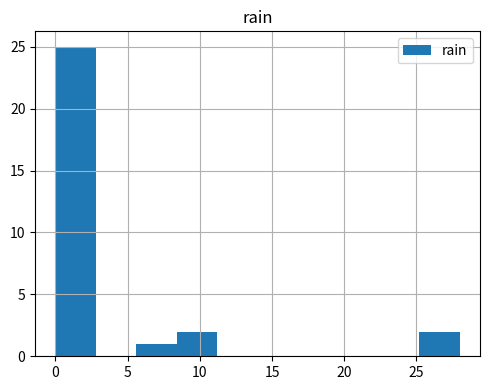

Reading left to right, transcribe this chart: for each bar, give the range it covers on the x-axis and its height. Neither the bar edges nor the heights are printed on the chart, so give them approximately, as read against the axes.

0.0 to 2.8: 25
2.8 to 5.6: 0
5.6 to 8.4: 1
8.4 to 11.2: 2
11.2 to 14.0: 0
14.0 to 16.8: 0
16.8 to 19.6: 0
19.6 to 22.4: 0
22.4 to 25.2: 0
25.2 to 28.0: 2